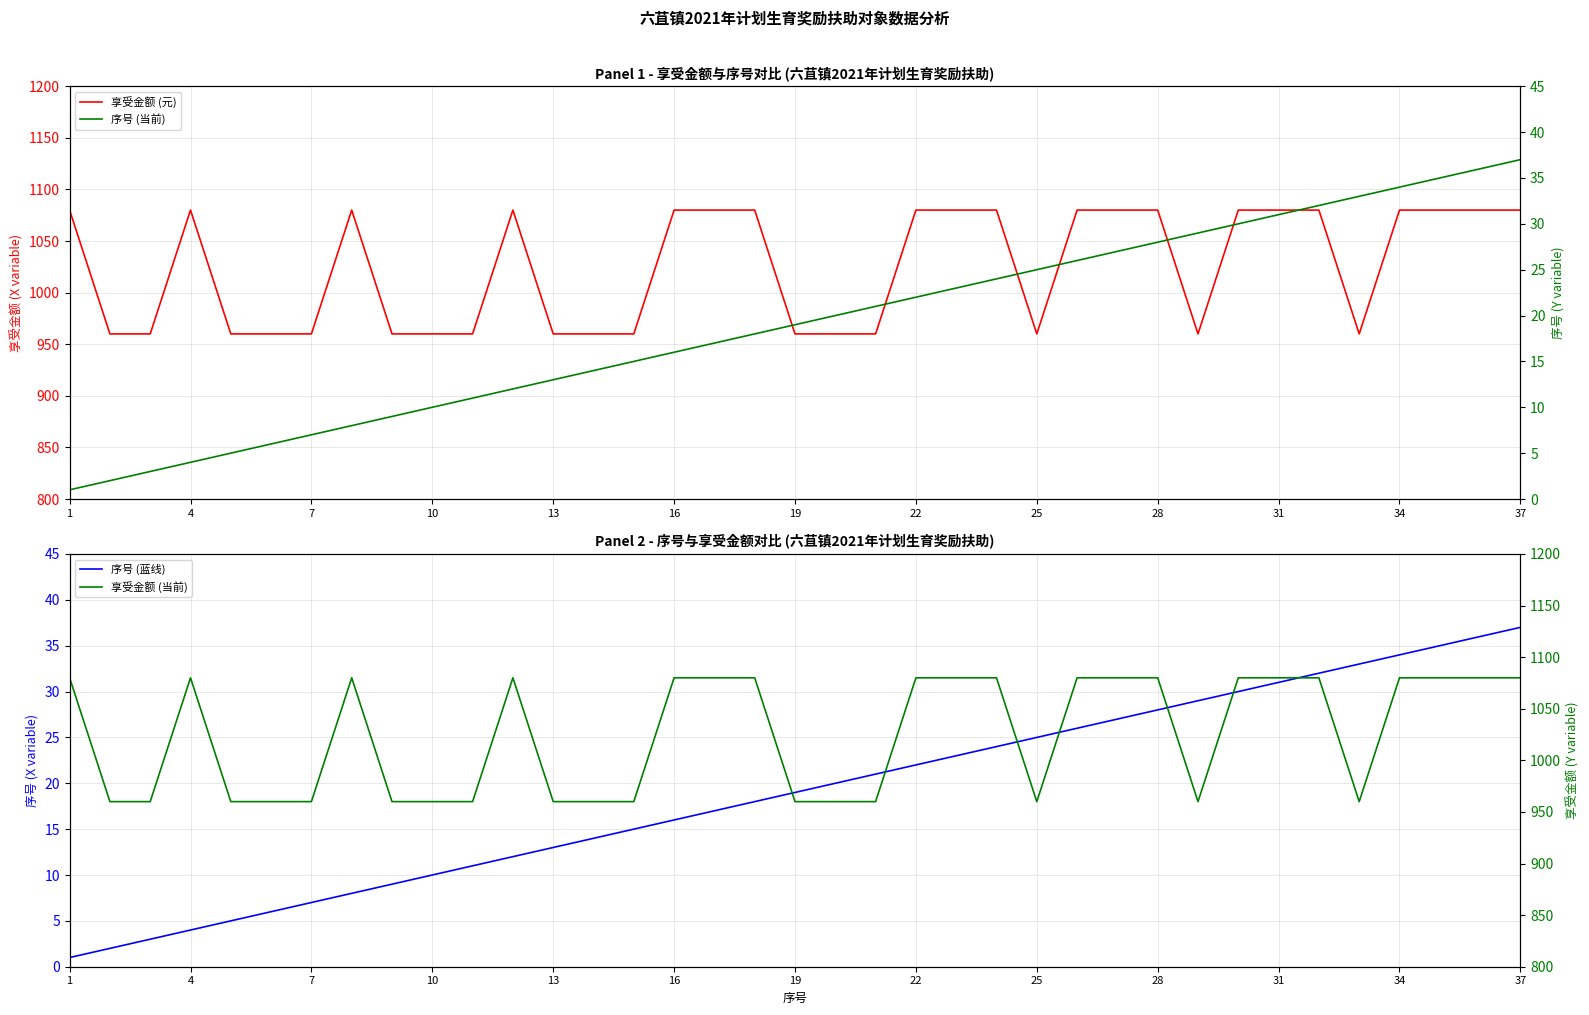

Where does the 序号 (当前) series first go above 19?

19